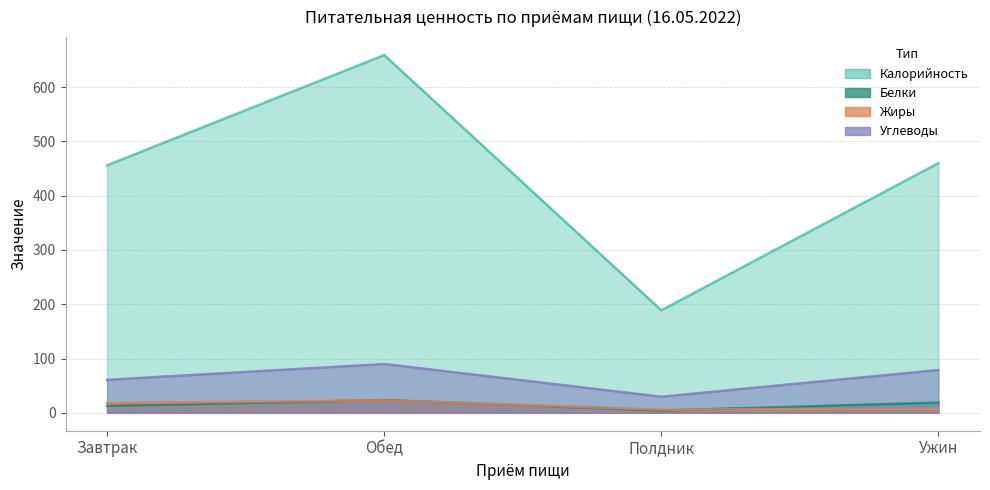

What is the maximum value shown in the chart?

659.0